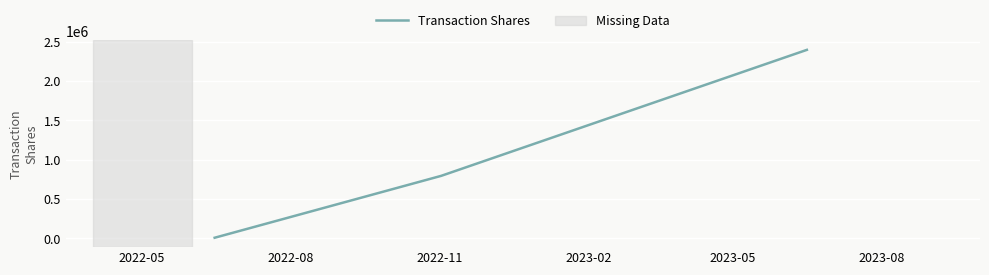

How many lines are shown in the chart?

1